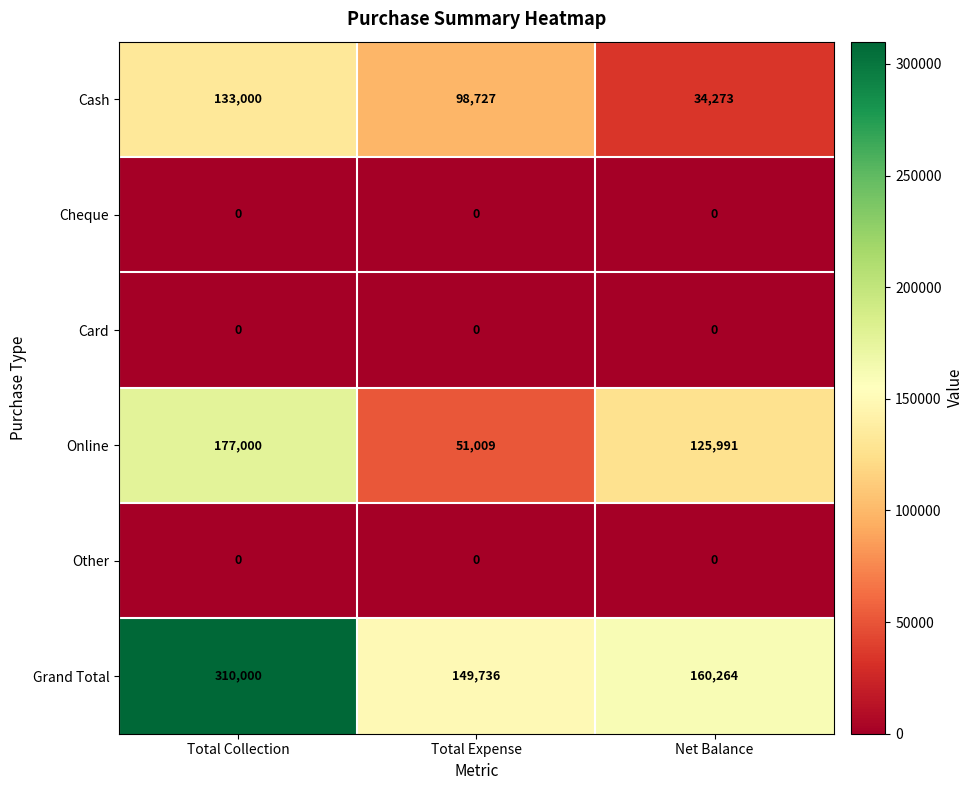

The Online series shows 45115 at Total Collection. True or false?

False